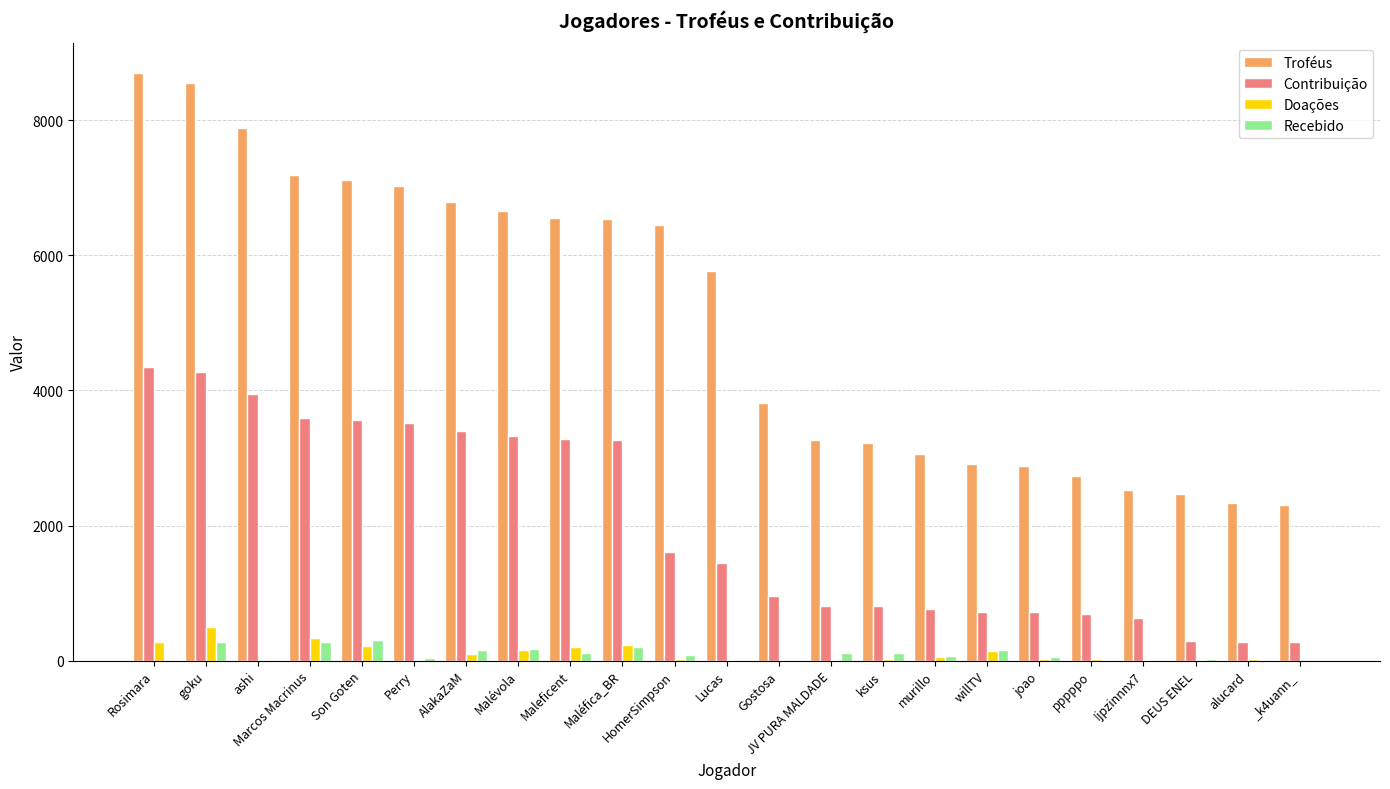

How many distinct data groups are displayed?

4